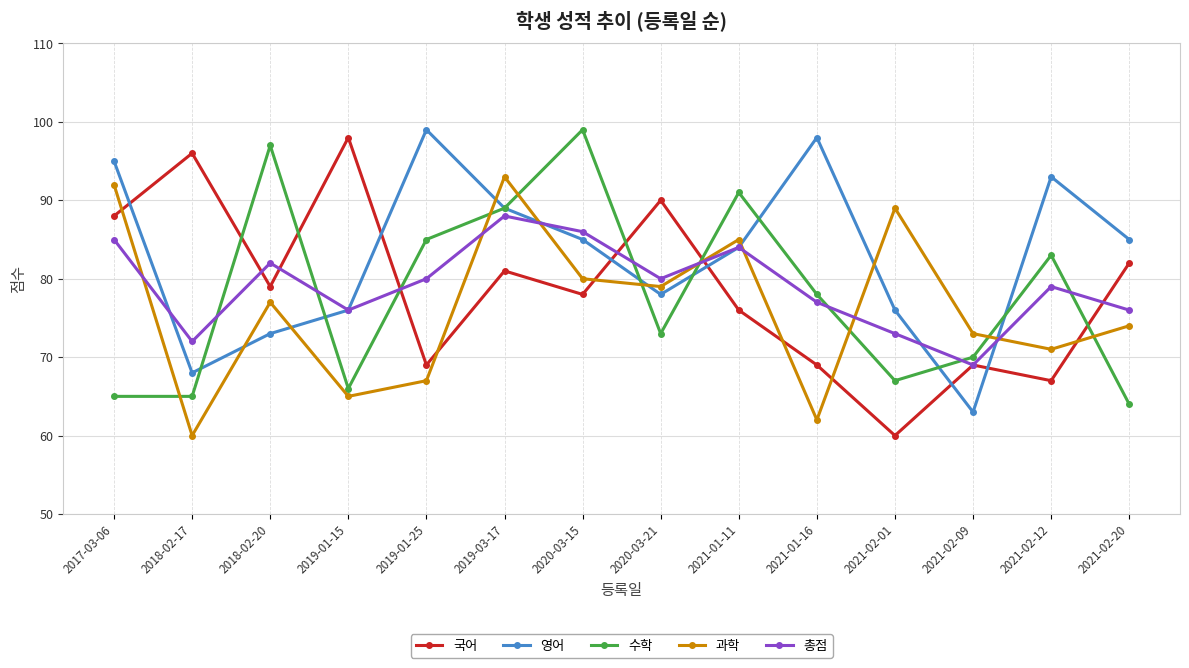

Reading left to right, what are all the values shown in this chart?

국어: 2017-03-06=88	2018-02-17=96	2018-02-20=79	2019-01-15=98	2019-01-25=69	2019-03-17=81	2020-03-15=78	2020-03-21=90	2021-01-11=76	2021-01-16=69	2021-02-01=60	2021-02-09=69	2021-02-12=67	2021-02-20=82
영어: 2017-03-06=95	2018-02-17=68	2018-02-20=73	2019-01-15=76	2019-01-25=99	2019-03-17=89	2020-03-15=85	2020-03-21=78	2021-01-11=84	2021-01-16=98	2021-02-01=76	2021-02-09=63	2021-02-12=93	2021-02-20=85
수학: 2017-03-06=65	2018-02-17=65	2018-02-20=97	2019-01-15=66	2019-01-25=85	2019-03-17=89	2020-03-15=99	2020-03-21=73	2021-01-11=91	2021-01-16=78	2021-02-01=67	2021-02-09=70	2021-02-12=83	2021-02-20=64
과학: 2017-03-06=92	2018-02-17=60	2018-02-20=77	2019-01-15=65	2019-01-25=67	2019-03-17=93	2020-03-15=80	2020-03-21=79	2021-01-11=85	2021-01-16=62	2021-02-01=89	2021-02-09=73	2021-02-12=71	2021-02-20=74
총점: 2017-03-06=85	2018-02-17=72	2018-02-20=82	2019-01-15=76	2019-01-25=80	2019-03-17=88	2020-03-15=86	2020-03-21=80	2021-01-11=84	2021-01-16=77	2021-02-01=73	2021-02-09=69	2021-02-12=79	2021-02-20=76